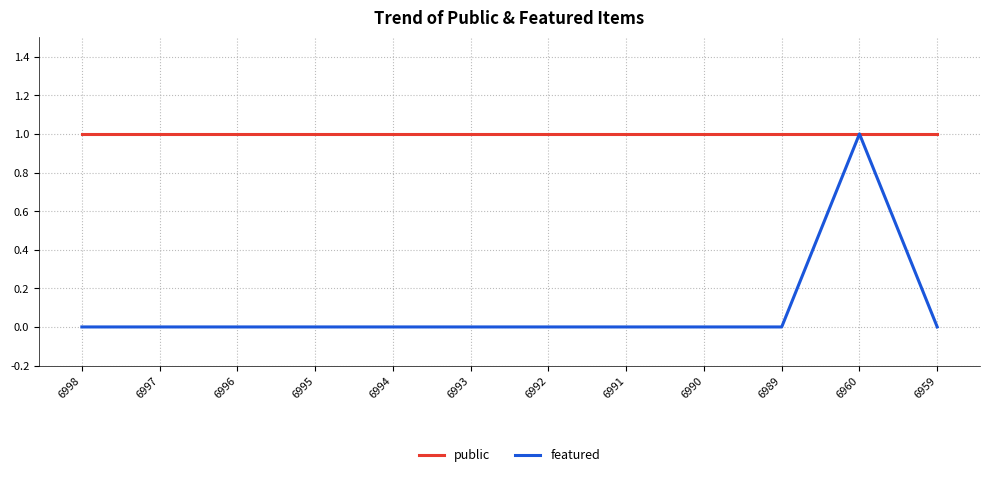

True or false: public has a value of 0 at 6989.

False